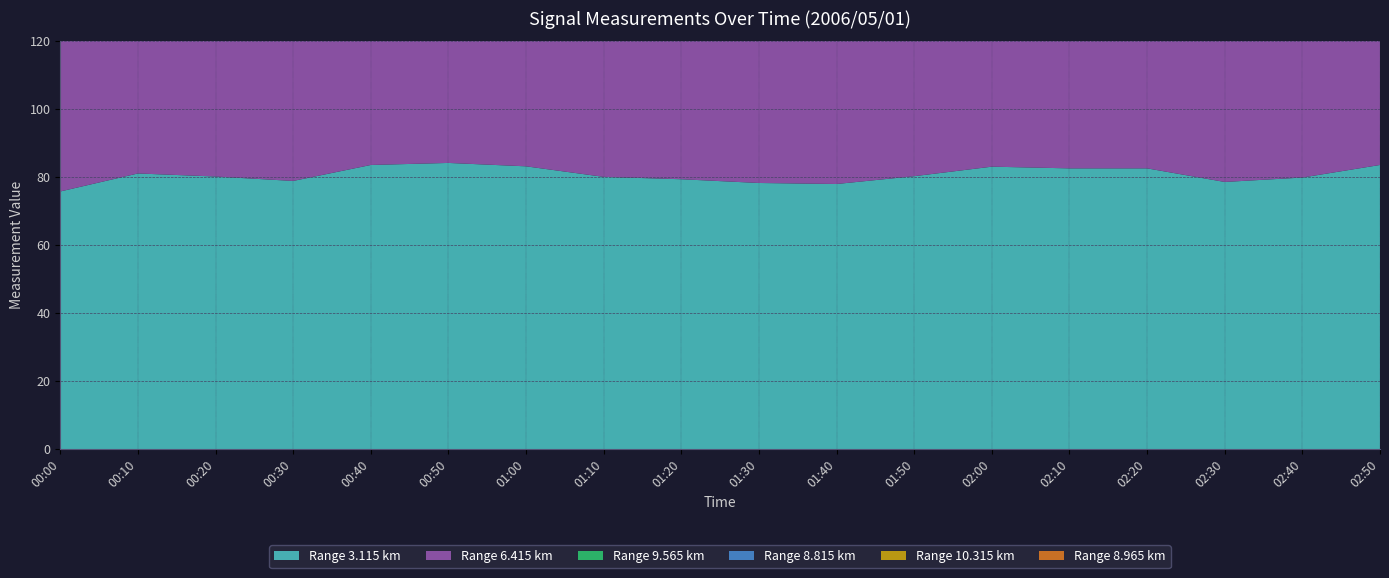

Reading right to left, what are all the values shown in this chart?

3.115: 83.6	79.9	78.6	82.6	82.6	83.1	80.3	78.0	78.3	79.4	80.1	83.2	84.2	83.6	78.9	80.2	81.1	75.8
6.415: 999.0	84.5	80.3	76.2	74.9	84.5	86.1	72.7	74.5	76.8	74.0	79.7	79.7	999.0	87.2	84.5	85.7	84.6
9.565: 55.9	58.9	63.5	55.5	56.9	999.0	60.0	54.4	55.9	58.6	62.3	62.0	63.5	58.4	44.4	45.3	47.4	48.0
8.815: 54.3	73.5	65.9	57.4	63.2	999.0	65.9	73.5	74.2	71.2	65.5	70.5	65.9	66.3	69.7	72.1	79.3	79.3
10.315: 55.1	56.6	54.3	55.7	51.0	55.9	51.6	55.9	56.6	55.3	55.0	55.9	55.9	54.1	45.2	50.3	44.4	44.8
8.965: 57.7	72.4	69.0	68.7	57.4	69.8	63.2	72.4	72.4	65.2	67.4	69.0	69.0	70.9	71.4	68.7	71.2	71.0